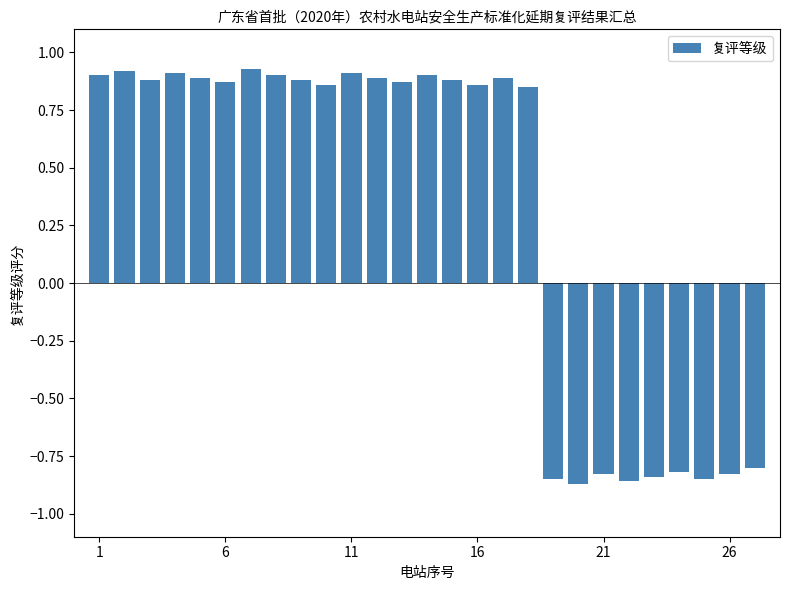

What is the difference between the maximum and minimum values?

1.8